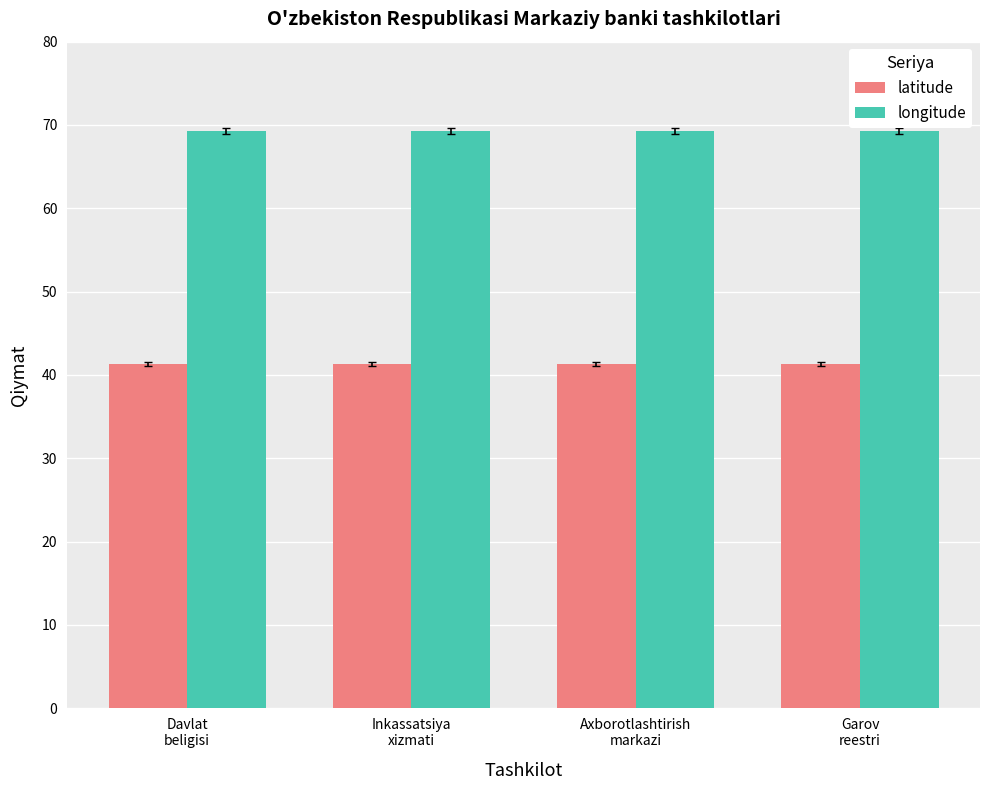

What is the label of the 2nd bar from the left?

Inkassatsiya
xizmati